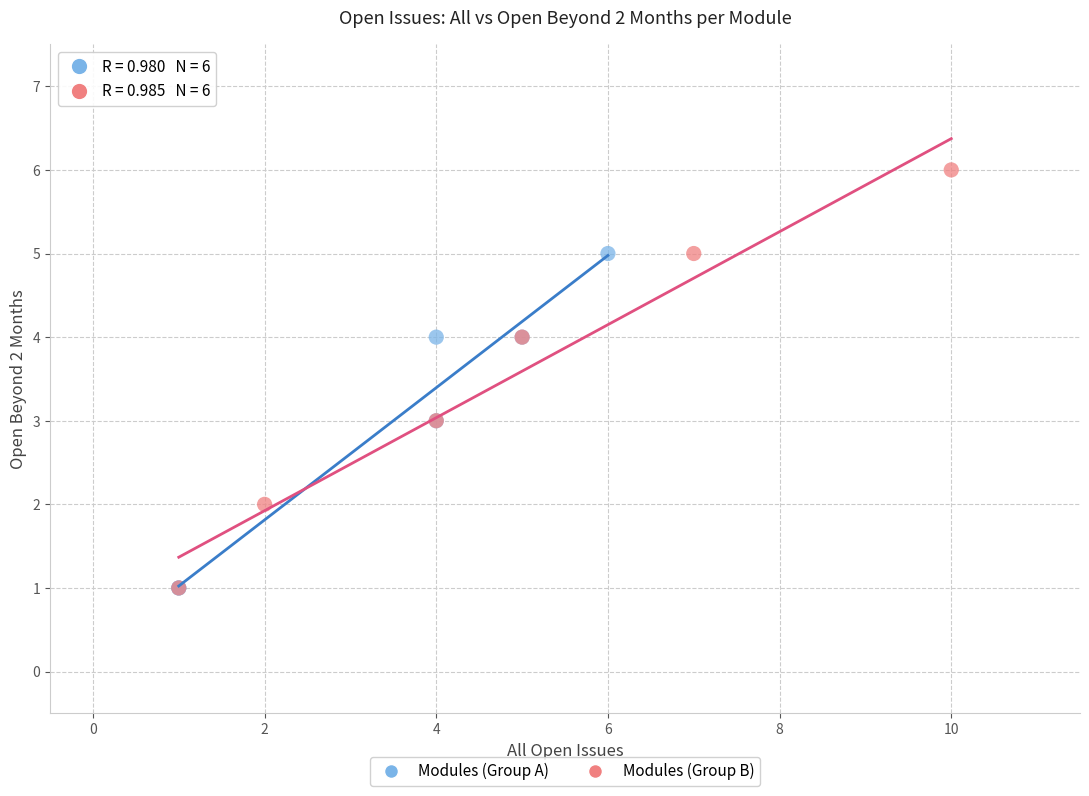

What are all the series names shown in the legend?

Modules (Group A), Modules (Group B)